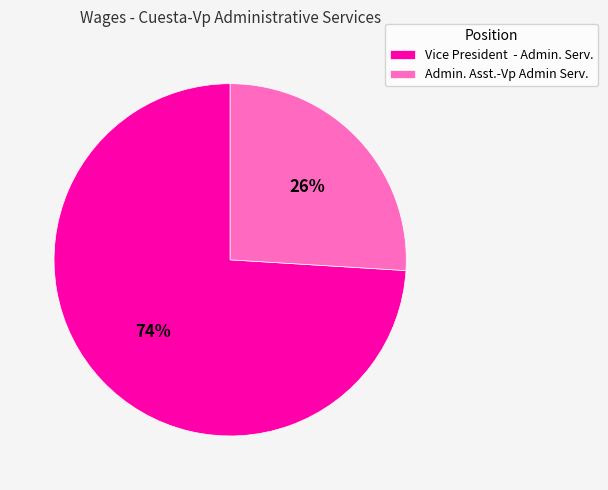

Is the sum of Admin. Asst.-Vp Admin Serv. and Vice President - Admin. Serv. greater than half?

Yes